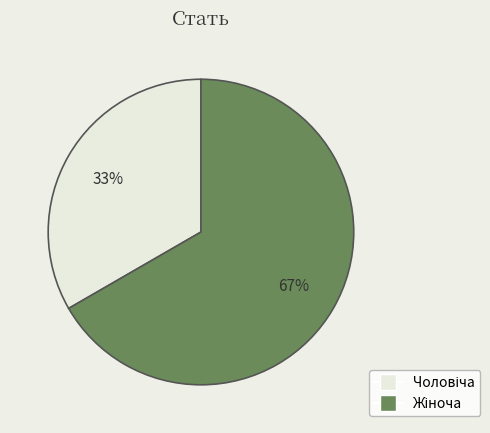

Is there any slice that represents more than half of the pie?

Yes